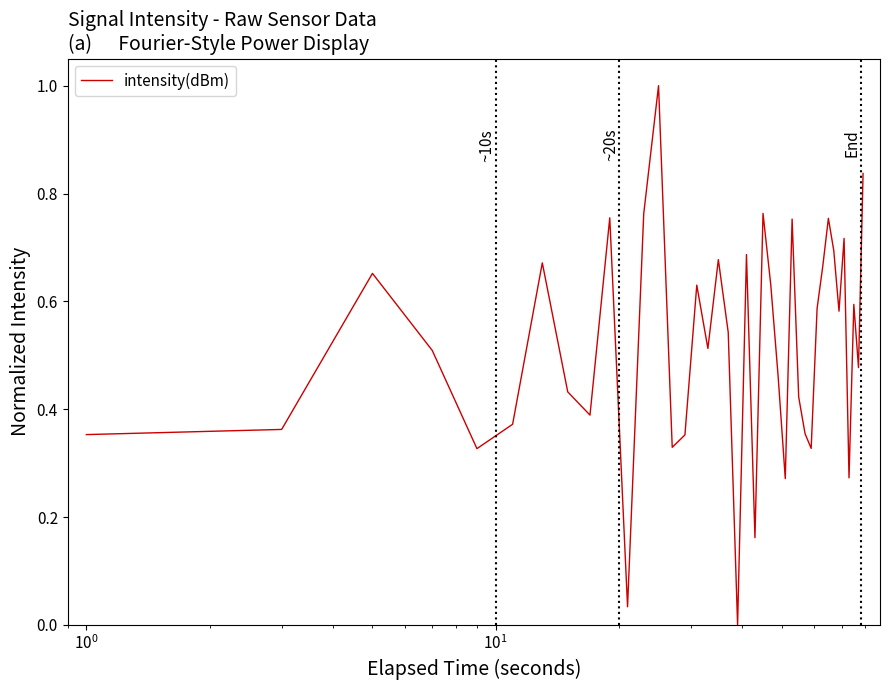

How many interior local peaks (higher than both neighbors) does the data have?

12